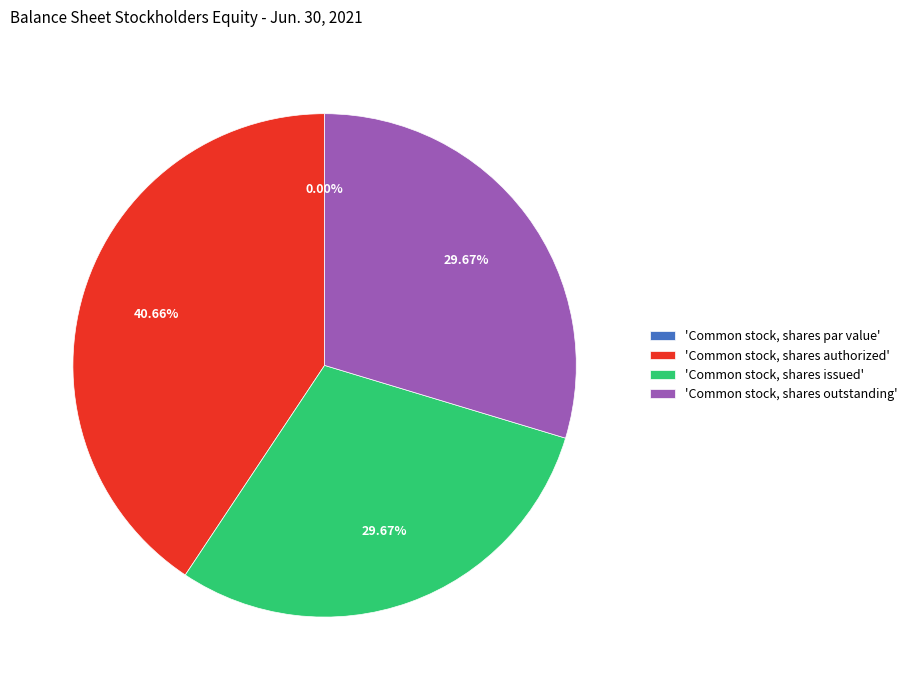

To the nearest percent, what is the average slice percentage?

25%